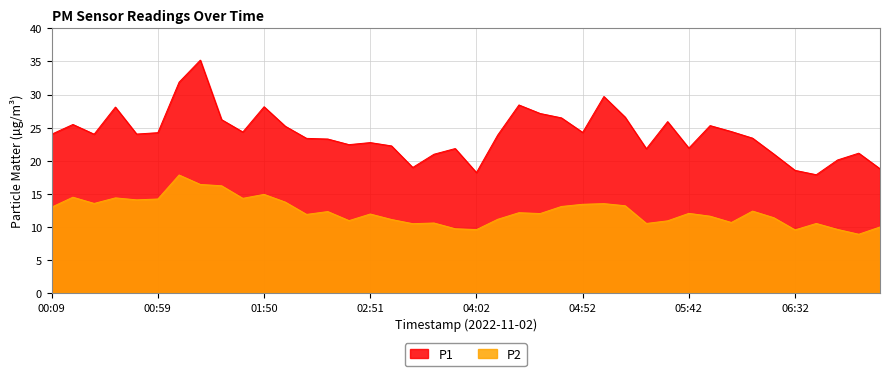

How many values in the P1 series are below 24?

19